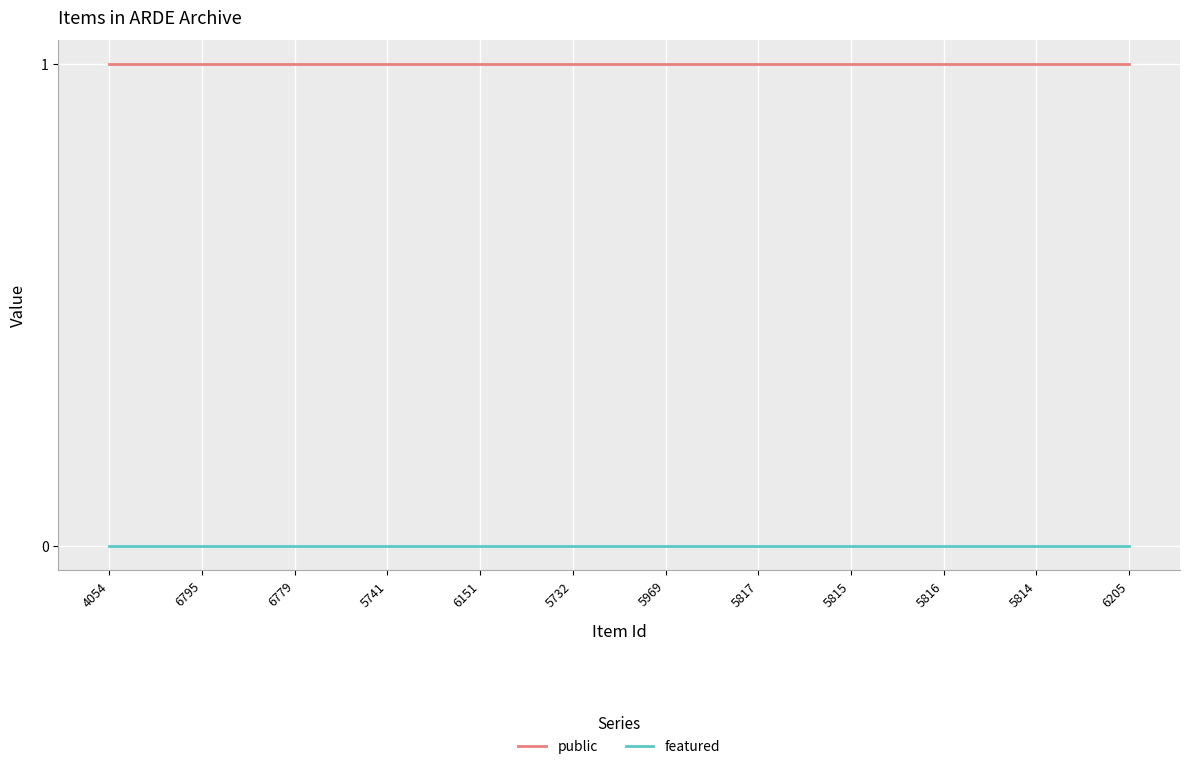

What position from the left is 5732?

6